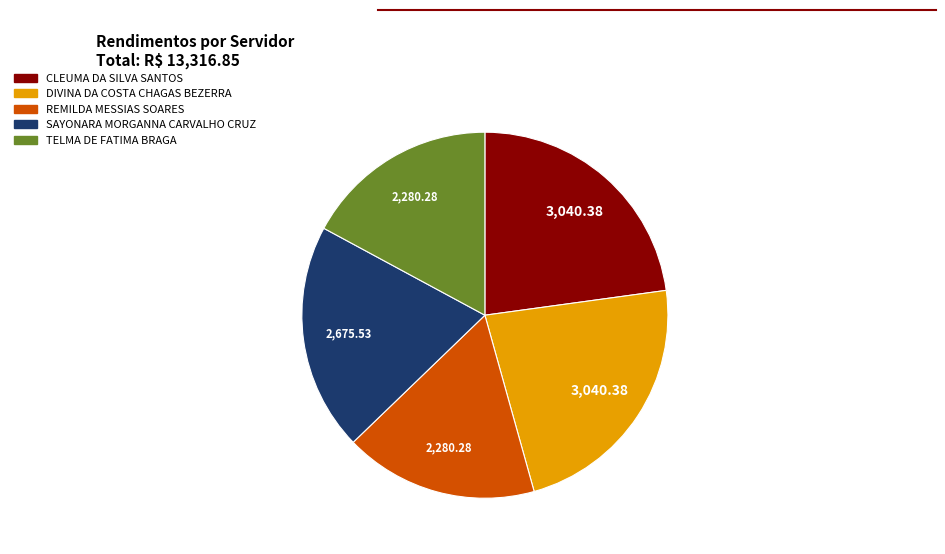

Do CLEUMA DA SILVA SANTOS and REMILDA MESSIAS SOARES together represent more than half of the pie?

No